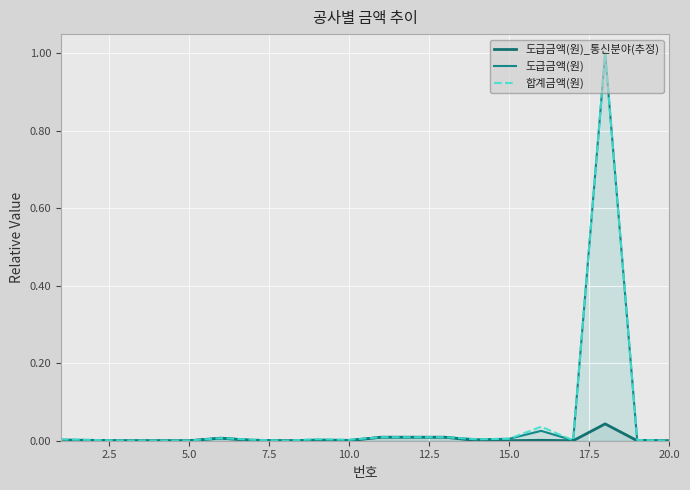

Which series has the largest total across all categories?

합계금액(원)